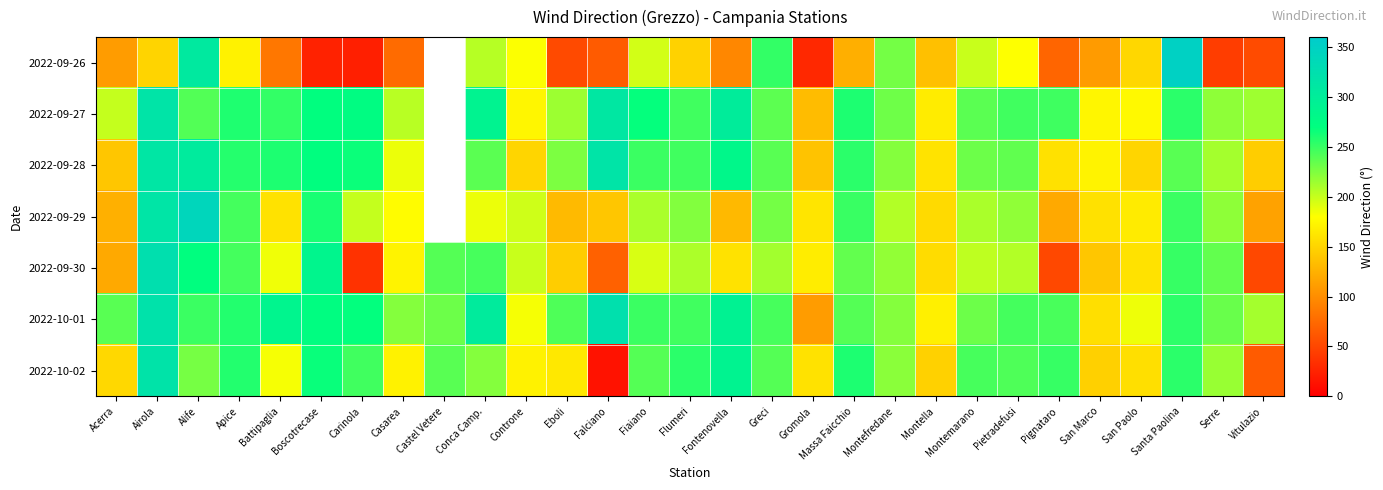

At which category is the sum across all series the highest?

Airola